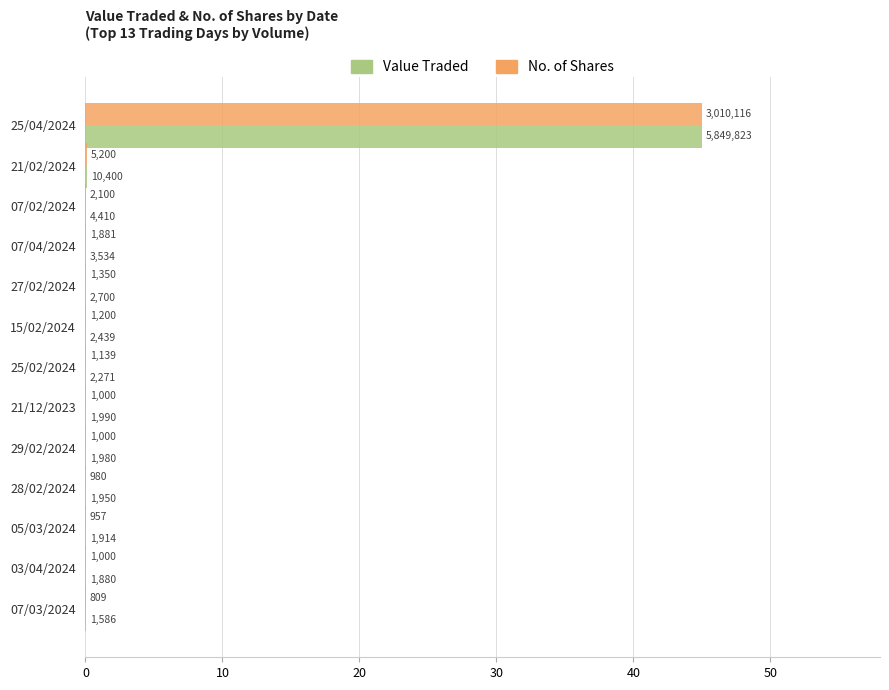

What are all the series names shown in the legend?

Value Traded, No. of Shares